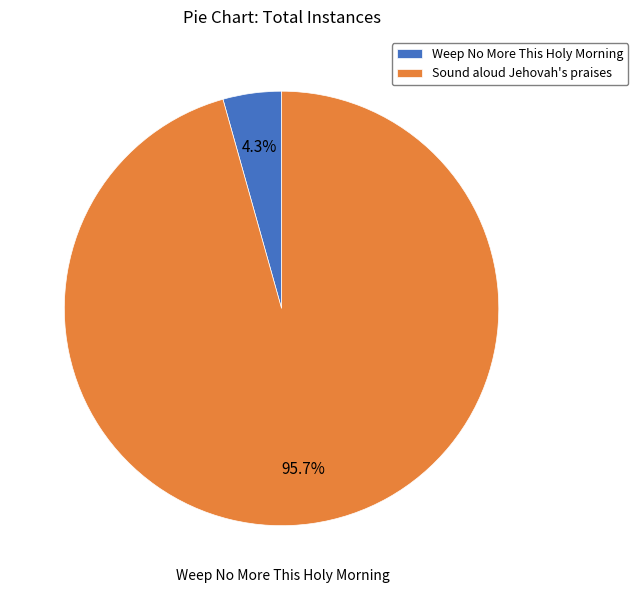

To the nearest percent, what is the average slice percentage?

50%